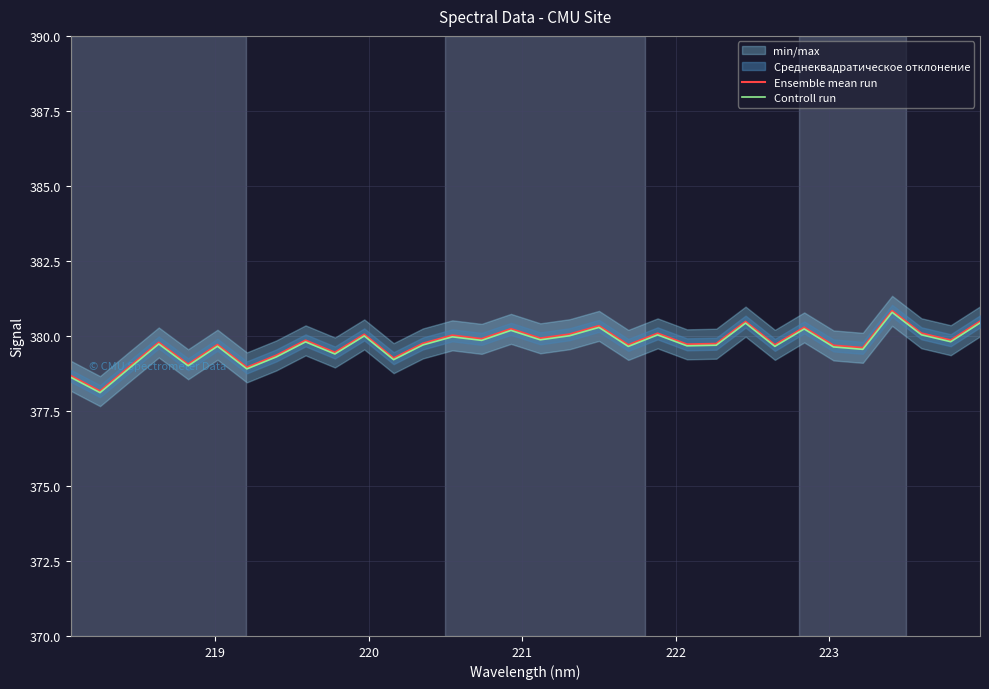

What is the maximum value for Controll run?

380.8